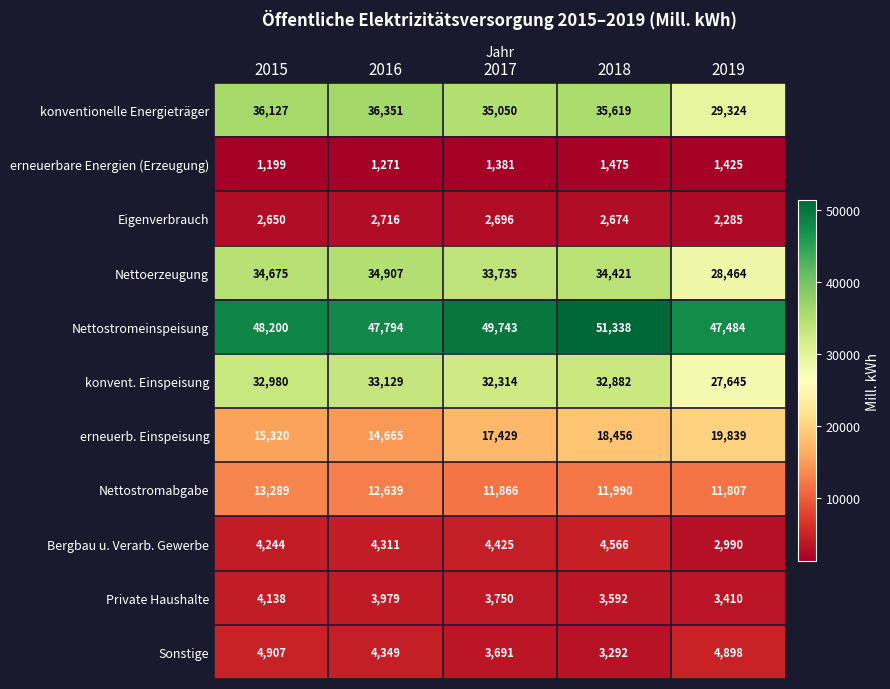

At 2019, list the series in order from largest to smallest.

Nettostromeinspeisung, konventionelle Energieträger, Nettoerzeugung, konvent. Einspeisung, erneuerb. Einspeisung, Nettostromabgabe, Sonstige, Private Haushalte, Bergbau u. Verarb. Gewerbe, Eigenverbrauch, erneuerbare Energien (Erzeugung)